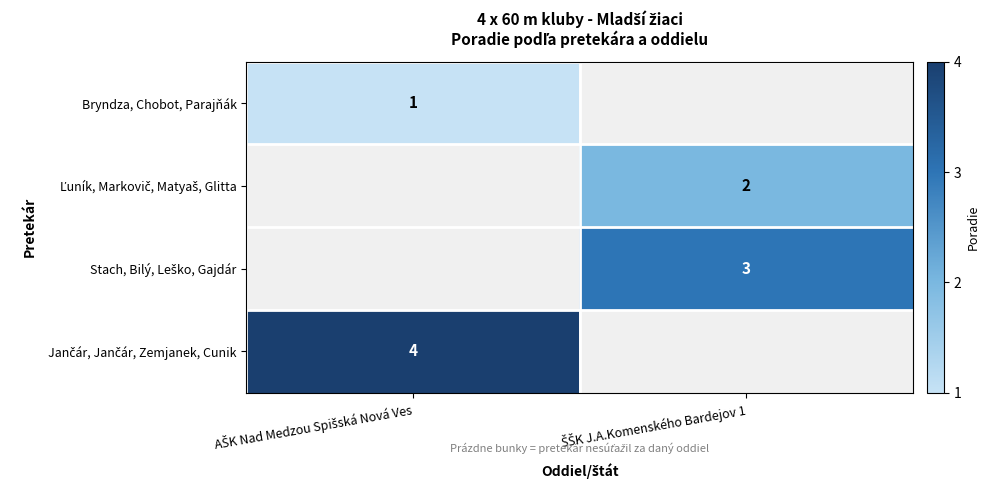

What is the highest value of the Bryndza, Chobot, Parajňák series?

1.0